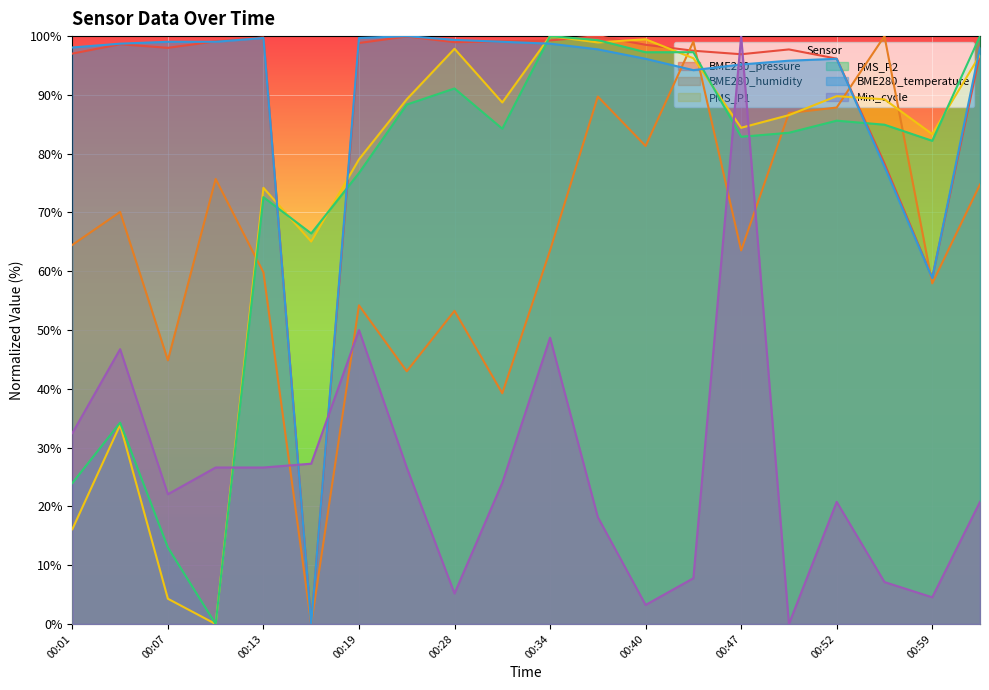

How many intersections are there between BME280_temperature and BME280_humidity?

4